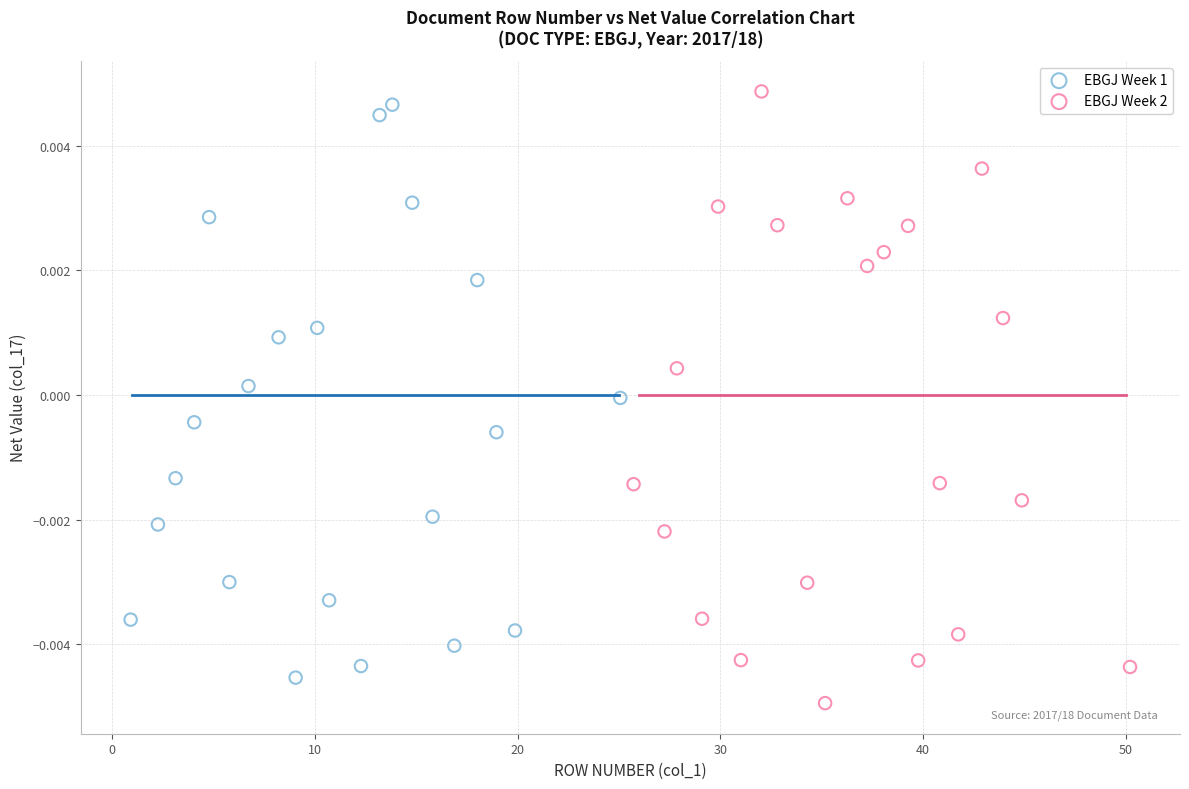

What are all the series names shown in the legend?

EBGJ Week 1, EBGJ Week 2